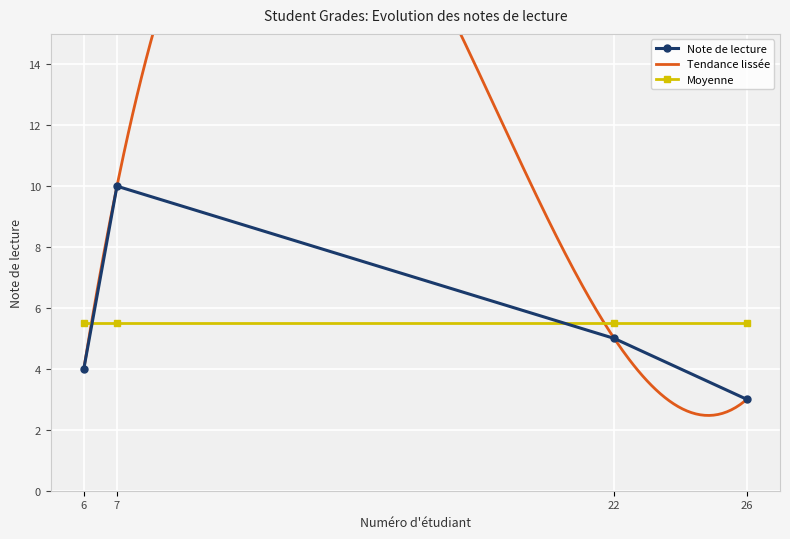

True or false: Note de lecture has a value of 8.1 at 22.

False